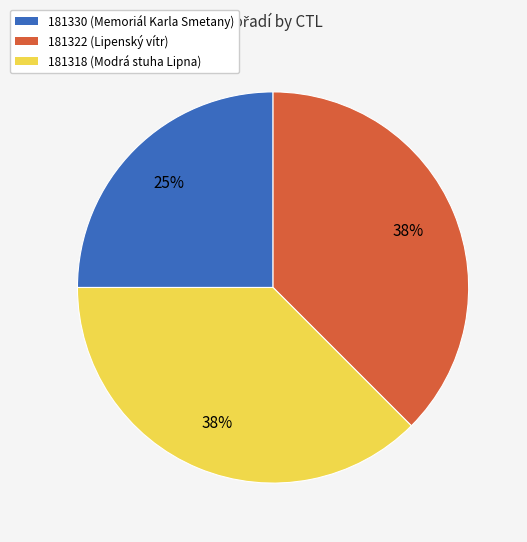

The 181330 slice represents 25% of the pie. True or false?

True